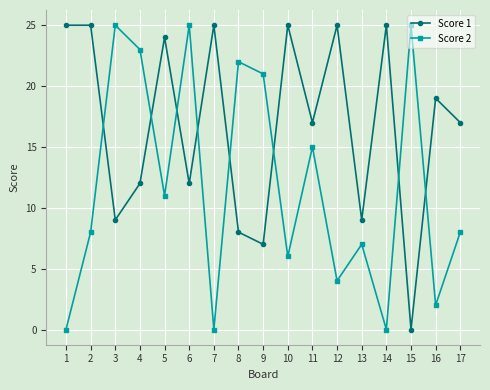

Between 4 and 15, which series saw the biggest shift?

Score 1